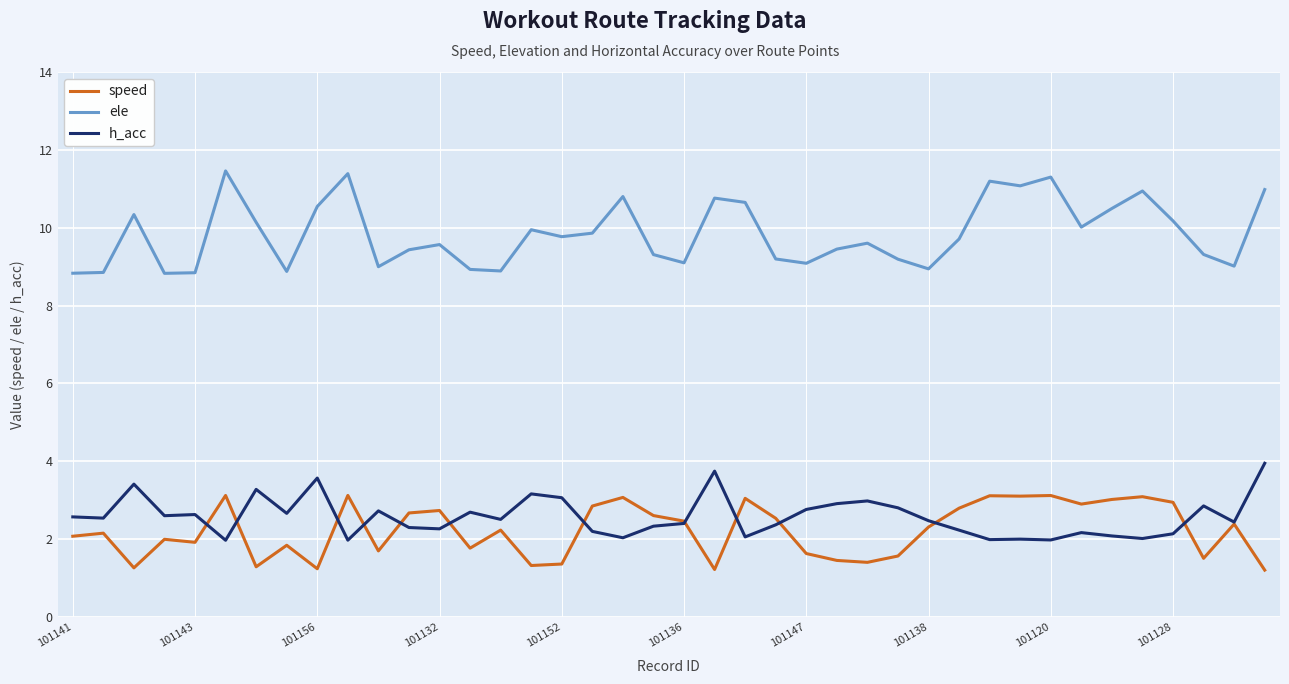

Count the number of data series in this chart.

3